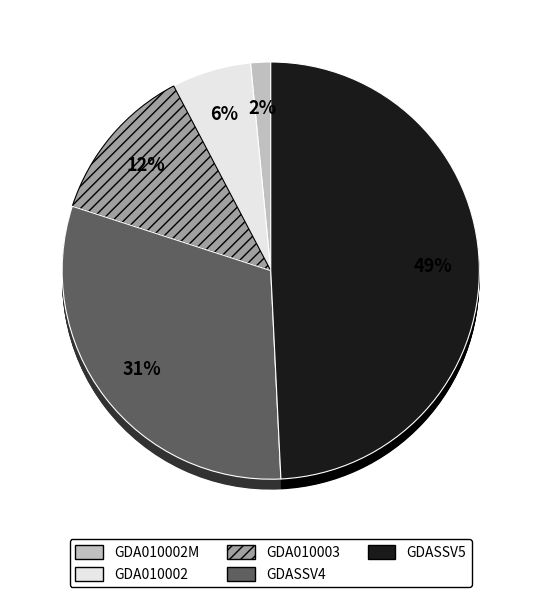

To the nearest percent, what portion does GDA010002 represent?

6%